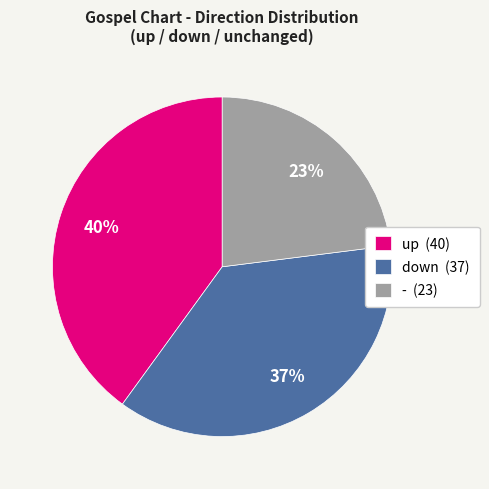

Approximately how many times larger is the value at - compared to up?

0.6